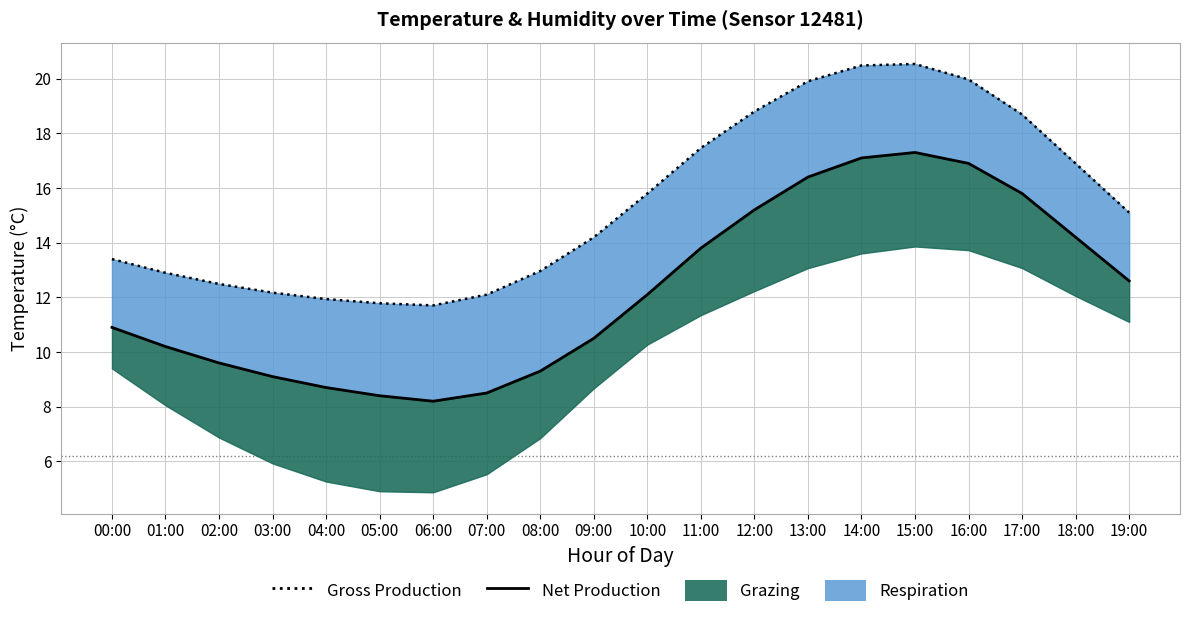

Where is the first local minimum for Gross Production?

06:00